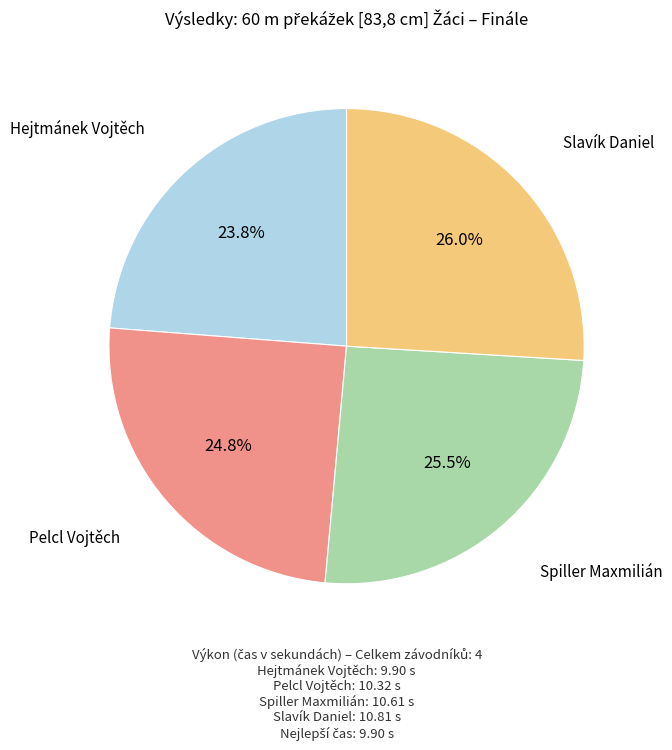

Do Hejtmánek Vojtěch and Pelcl Vojtěch together represent more than half of the pie?

No